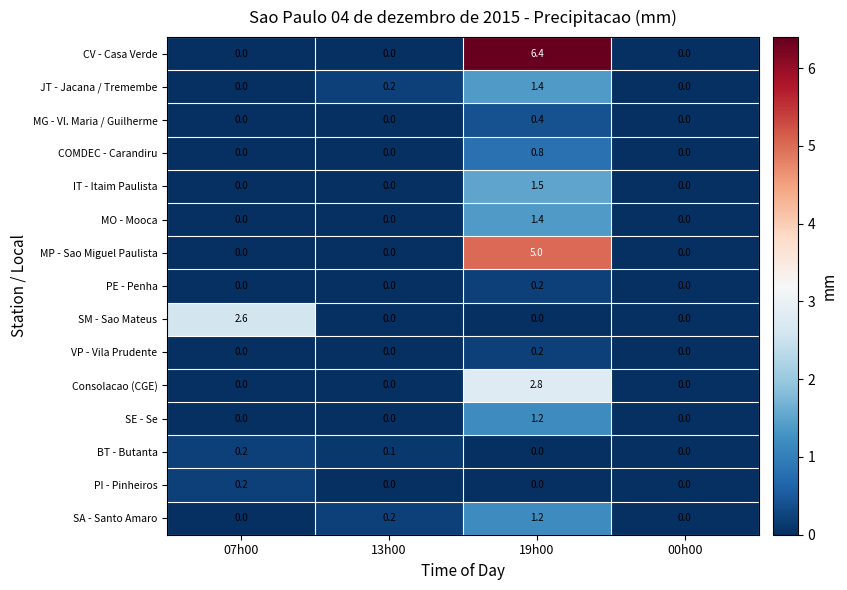

Which label corresponds to the largest value in the chart?

19h00